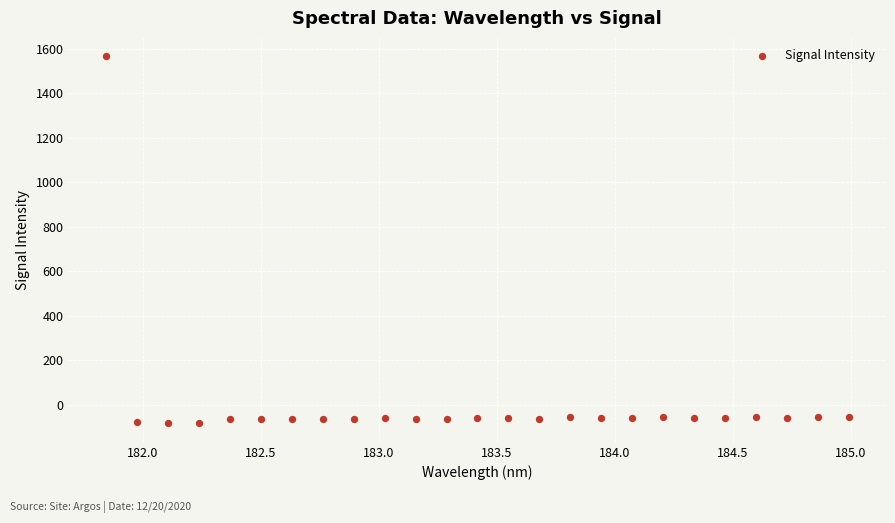

What is the range of Y values (max minus min)?

1649.3